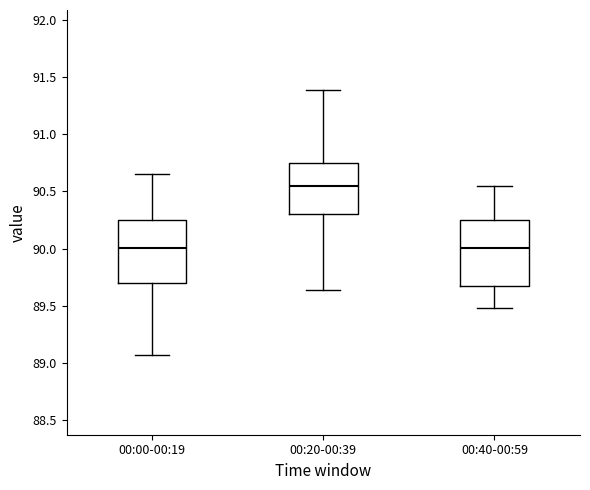

Reading left to right, transcribe this box plot: for each box, give where its median line is, the range the box spans, and where its two whiskers end, as read against the y-axis. The values are not printed on the chart, so give them approximately, as read against the axis.

00:00-00:19: median 90.00, box 89.70 to 90.25, whiskers 89.05 to 90.65
00:20-00:39: median 90.55, box 90.30 to 90.75, whiskers 89.65 to 91.40
00:40-00:59: median 90.00, box 89.65 to 90.25, whiskers 89.50 to 90.55